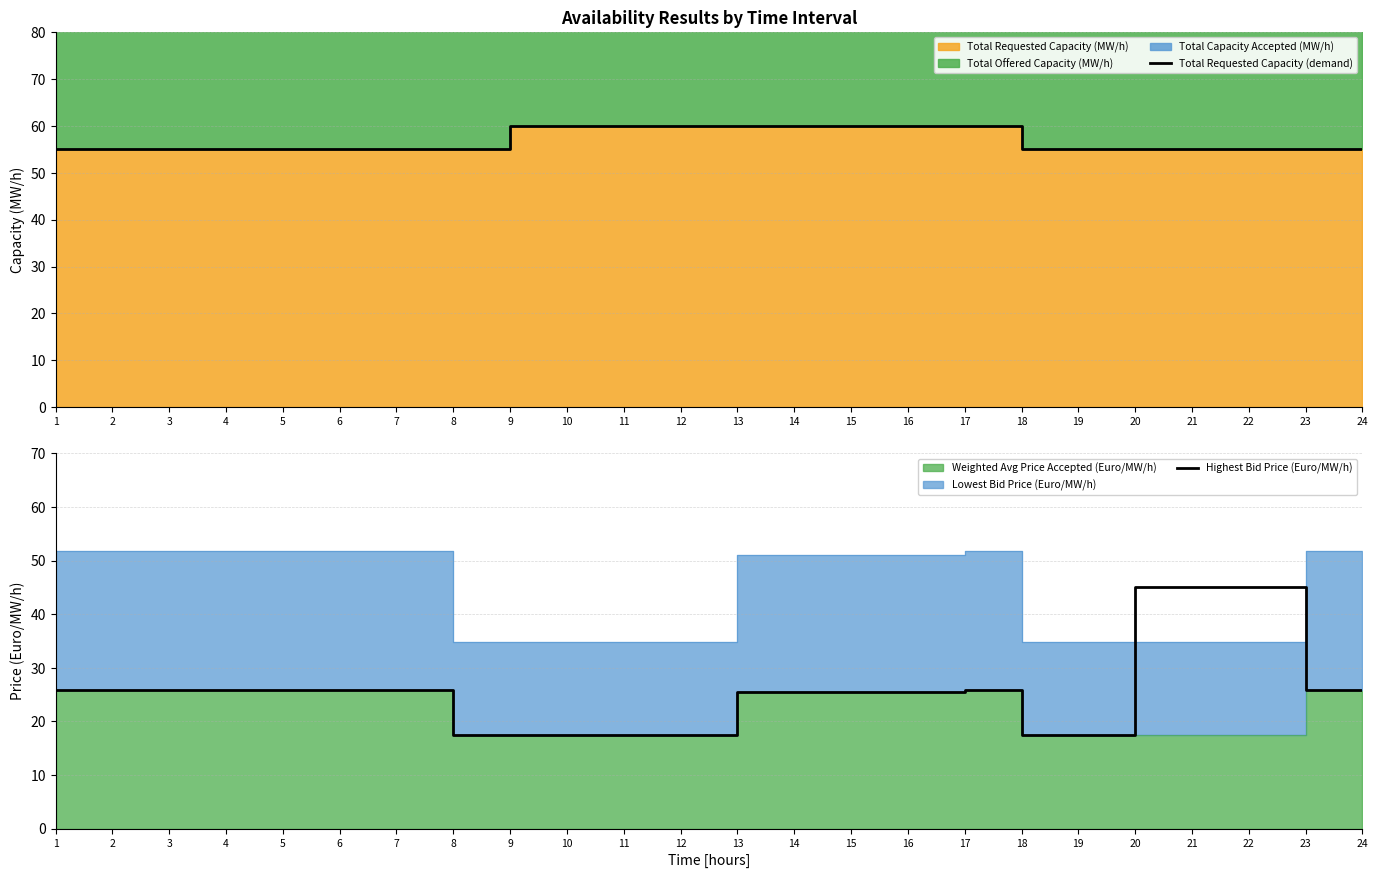

What is the value of the Total Requested Capacity (demand) point at the 6th from the left?

55.0